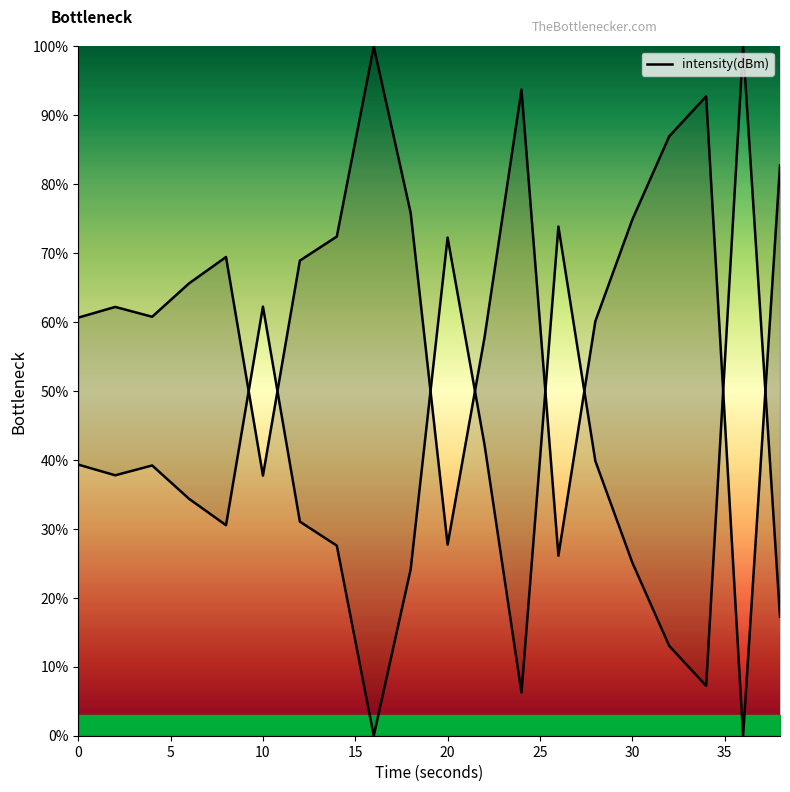

True or false: there are more than 1 points higher than both neighbors.

True